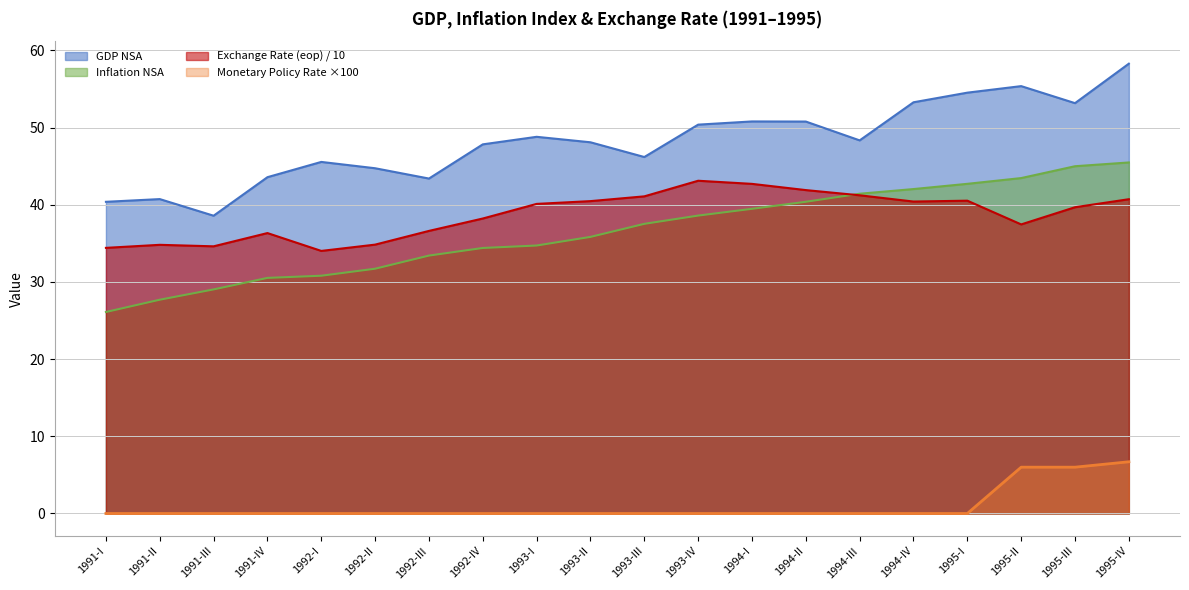

The Exchange Rate (eop) series shows 64.3 at 1992-IV. True or false?

False